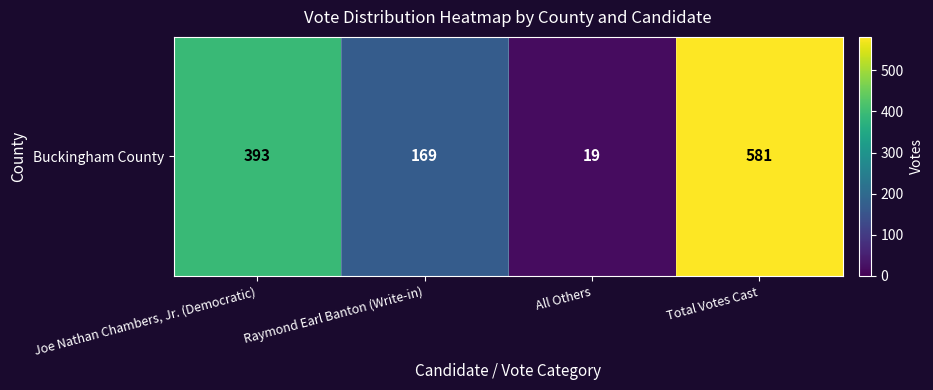

What is the greatest value displayed?

581